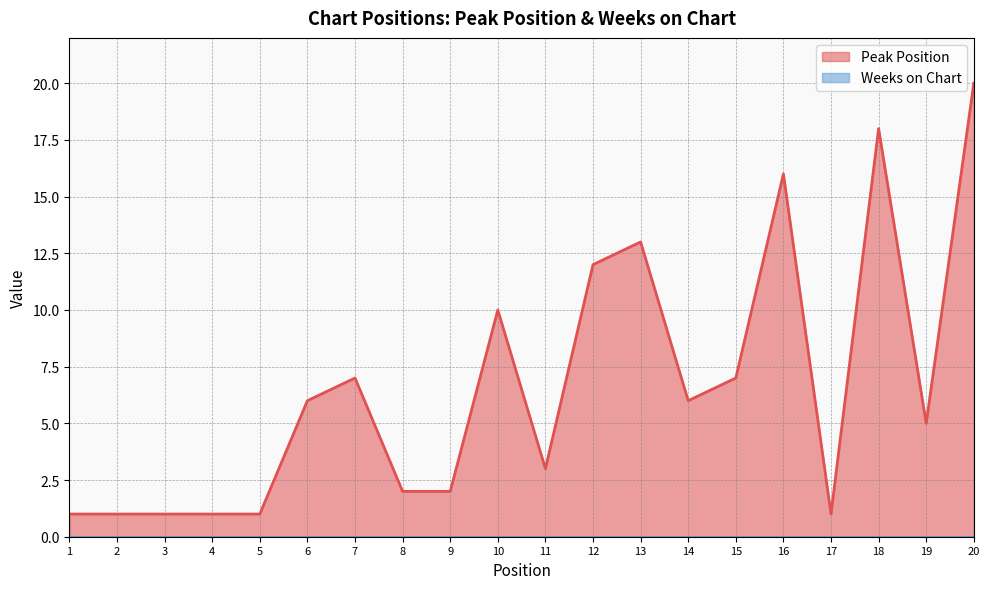

Is it true that the value at 3 is 1?

True